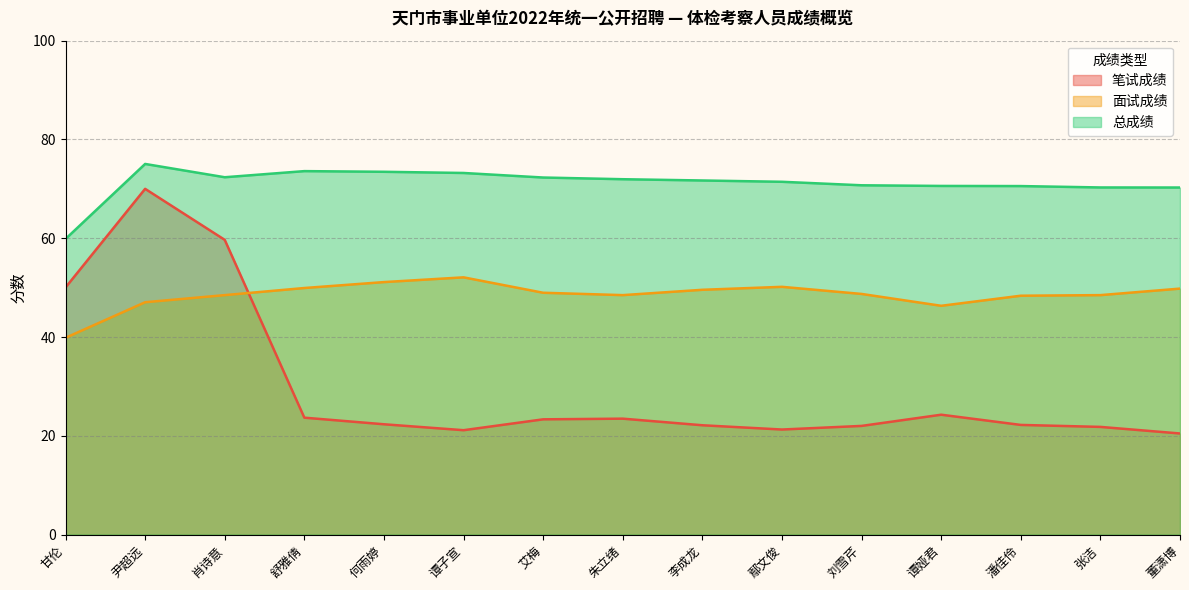

Reading left to right, transcribe all the data shown in this chart.

笔试成绩: 50.0	70.0	59.7	23.7	22.3	21.1	23.3	23.5	22.1	21.3	22.0	24.3	22.2	21.8	20.5
面试成绩: 39.8	47.0	48.5	49.9	51.1	52.1	49.0	48.5	49.6	50.2	48.7	46.3	48.4	48.5	49.8
总成绩: 59.9	75.0	72.3	73.6	73.5	73.2	72.3	71.9	71.7	71.4	70.7	70.6	70.6	70.3	70.3